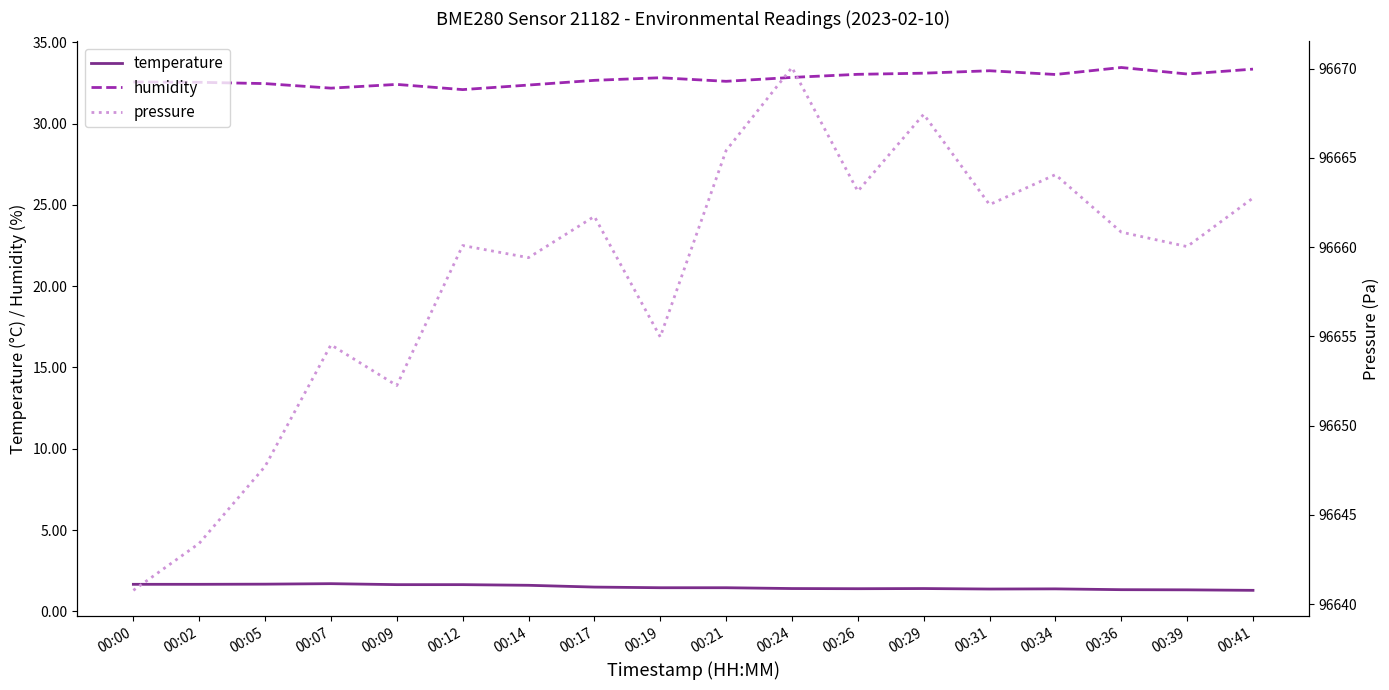

Rank the categories by pressure value from lowest to highest.

00:00, 00:02, 00:05, 00:09, 00:07, 00:19, 00:14, 00:39, 00:12, 00:36, 00:17, 00:31, 00:41, 00:26, 00:34, 00:21, 00:29, 00:24